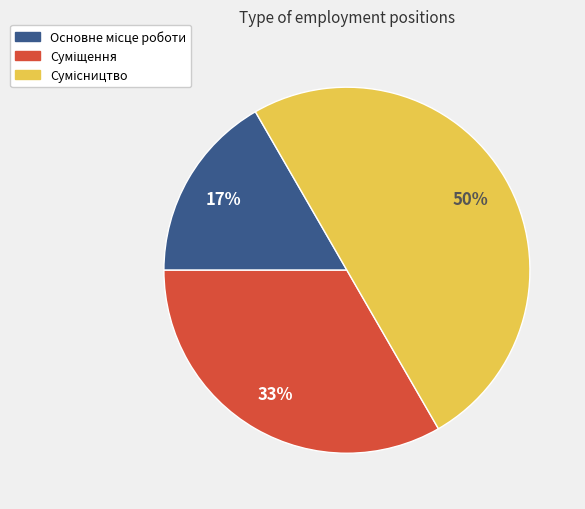

To the nearest percent, what is the average slice percentage?

33%